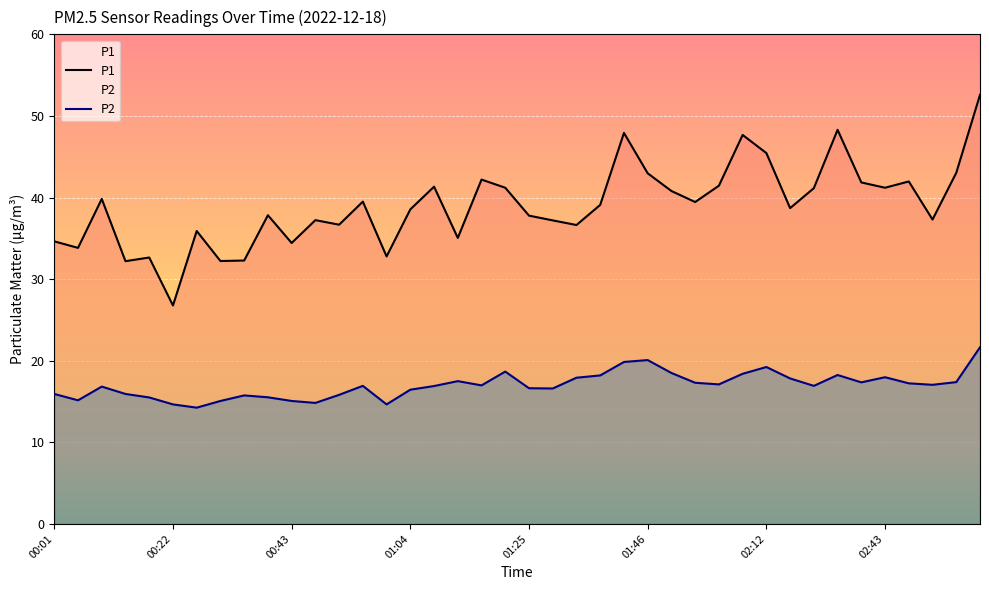

How many series are shown in this chart?

2